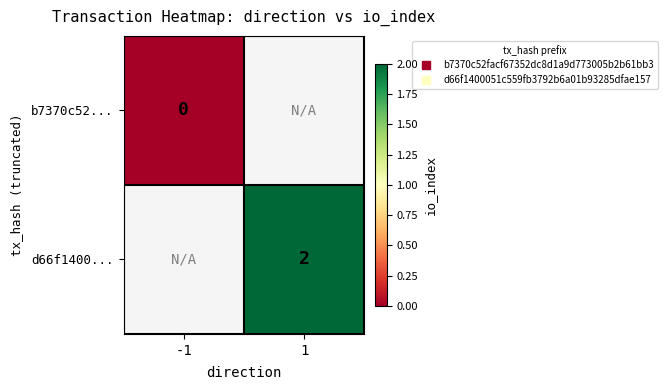

Which label corresponds to the smallest value in the chart?

-1